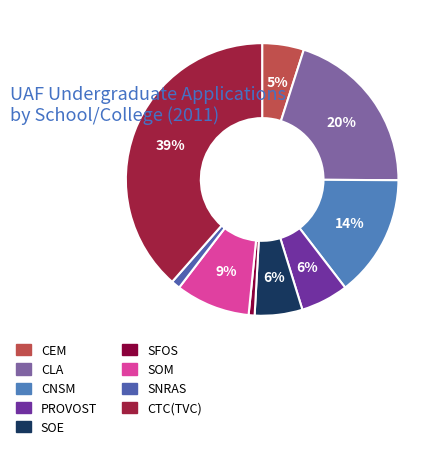

Is there any slice that represents more than half of the pie?

No